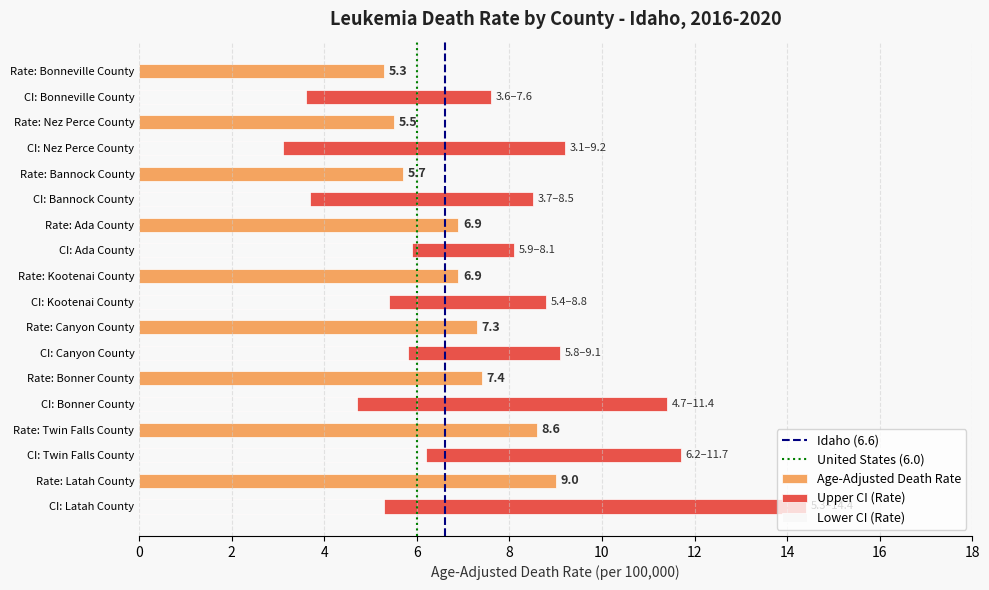

Does the chart contain any negative values?

No